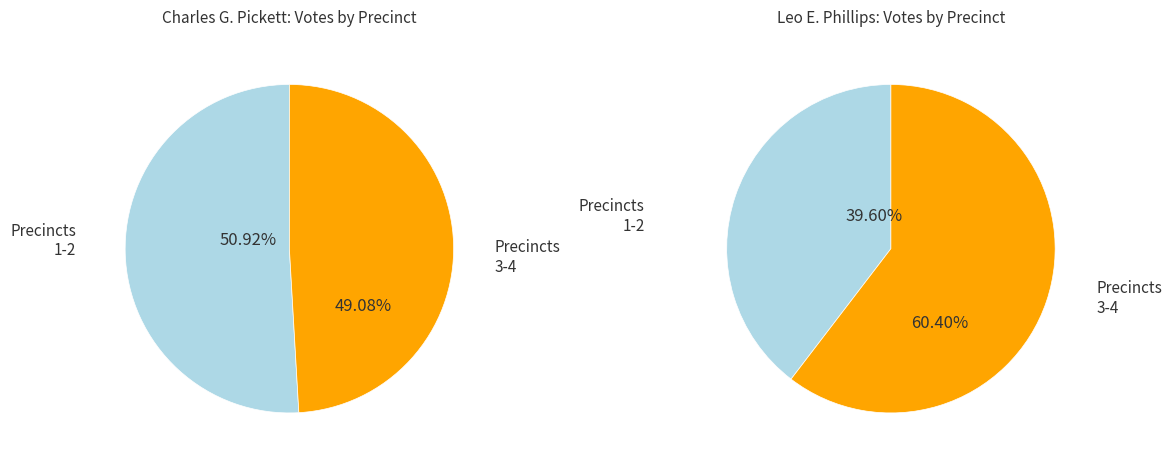

Rank the series by their maximum value, from highest to lowest.

Leo E. Phillips, Charles G. Pickett